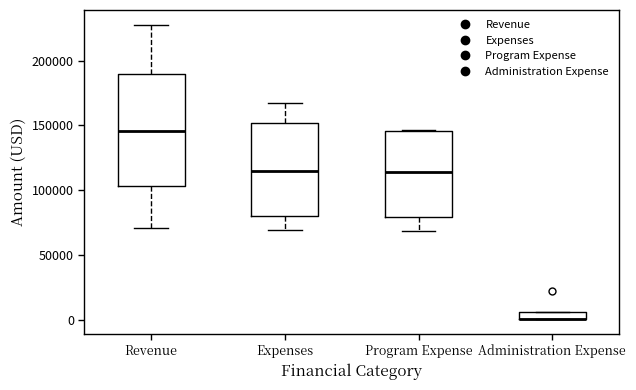

Comparing the boxes themselves (not the whiskers), which one is the tallest?

Revenue